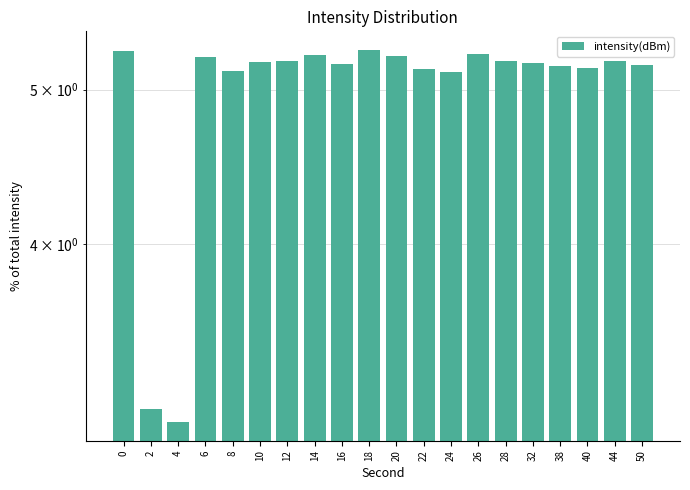

List the labels in order of value, smallest first.

4, 2, 24, 8, 22, 40, 38, 50, 16, 32, 10, 12, 44, 28, 6, 20, 14, 26, 0, 18